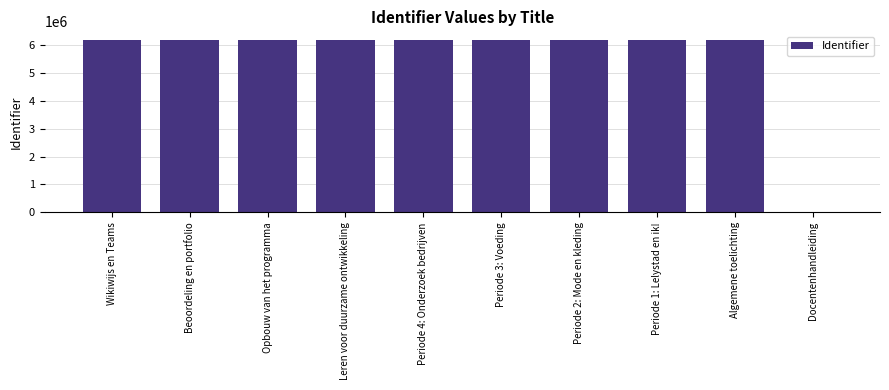

What is the sum of all values?

55548482